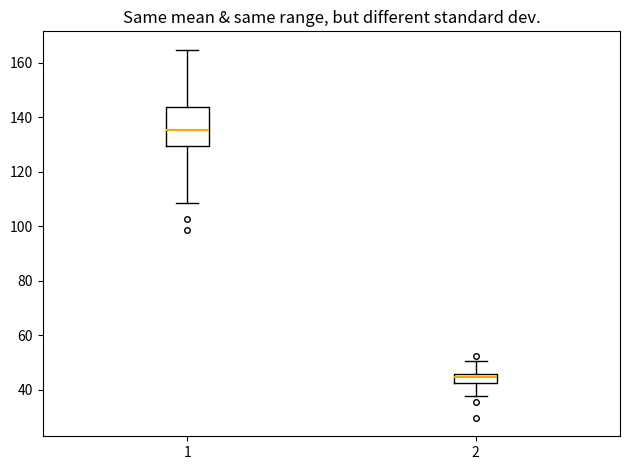

Reading left to right, read every box against the y-axis: the position of its median line, the range the box covers, and the ends of its whiskers. The values are not printed on the chart, so give them approximately, as read against the axis.

1: median 136, box 130 to 144, whiskers 108 to 164
2: median 44, box 42 to 46, whiskers 38 to 50